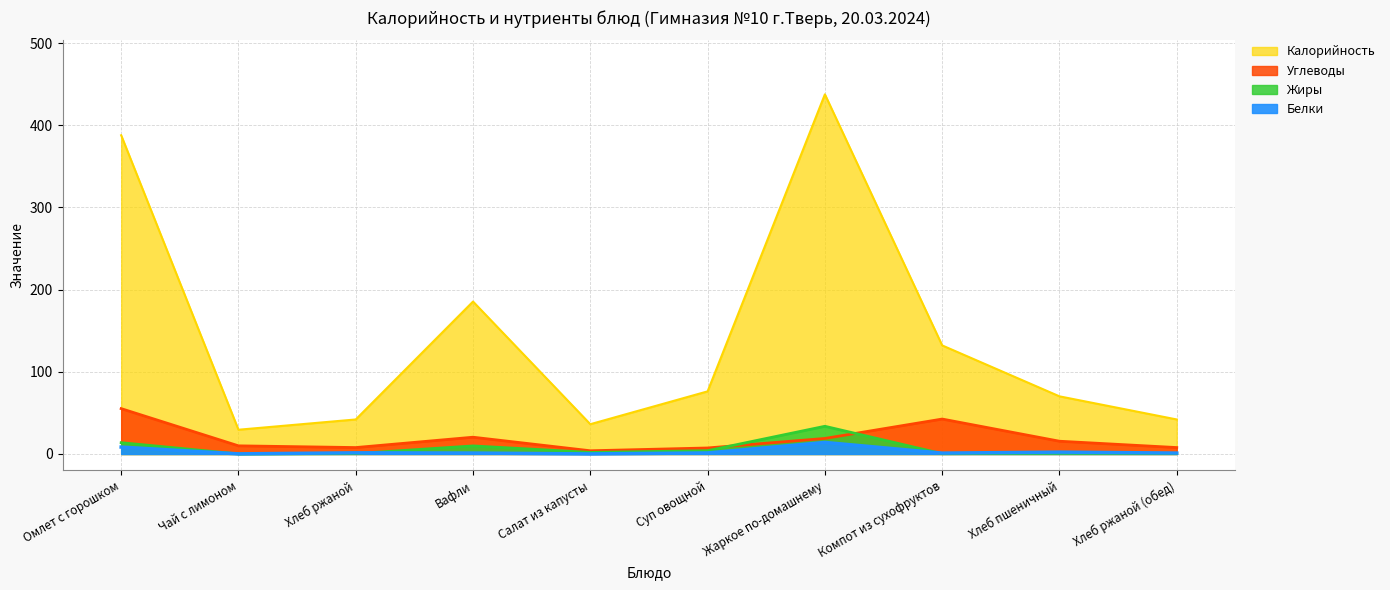

Does the chart have visible grid lines?

Yes